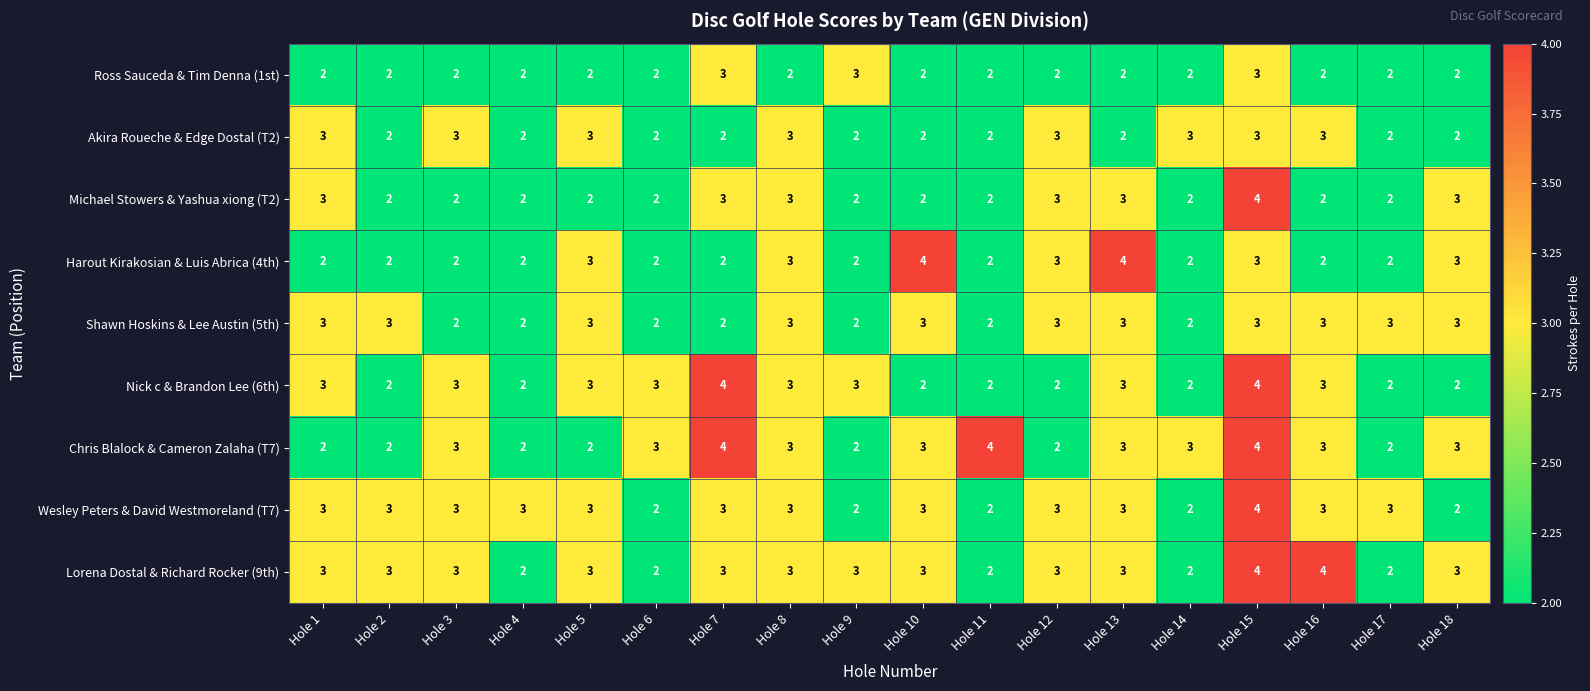

At which category is the sum across all series the highest?

Hole 15